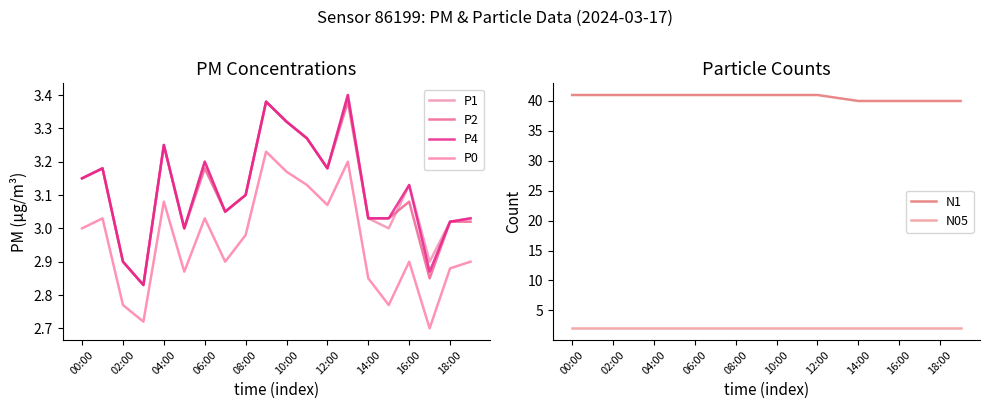

The value of N1 at 18:00 is 67.0. True or false?

False